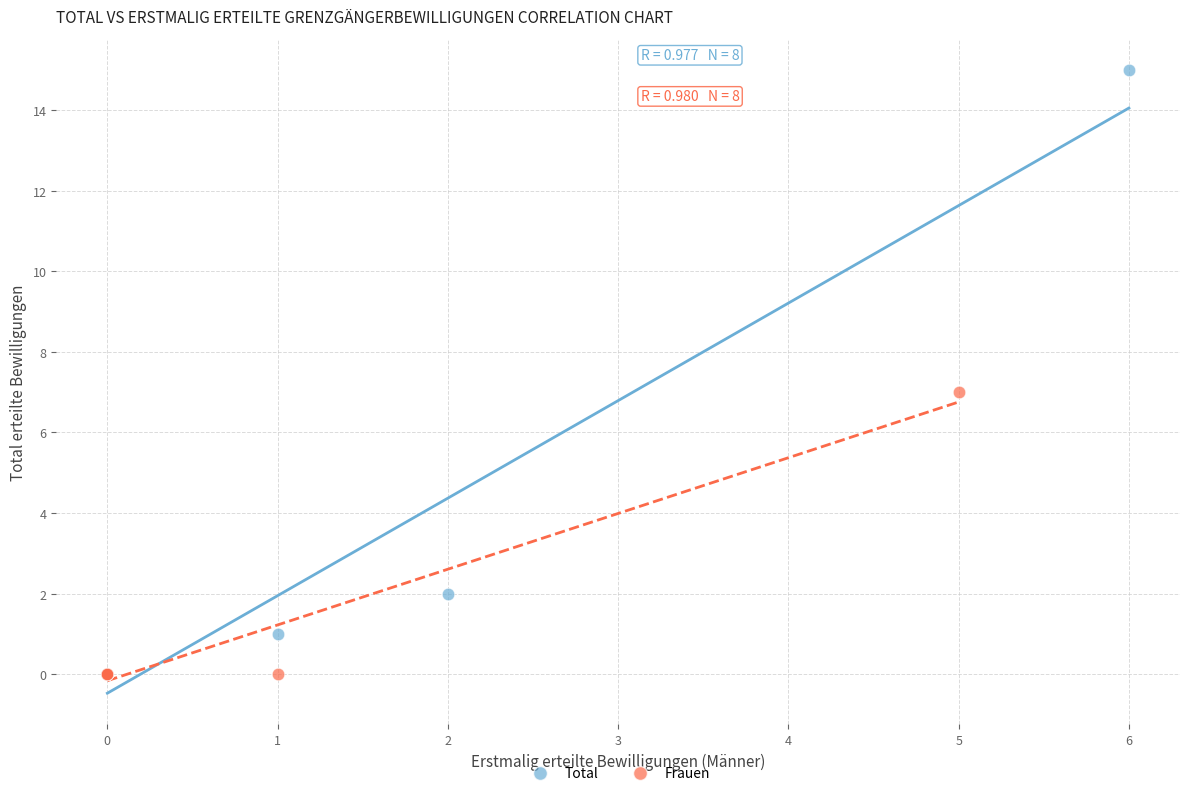

Which series has the widest spread of Y values?

Total